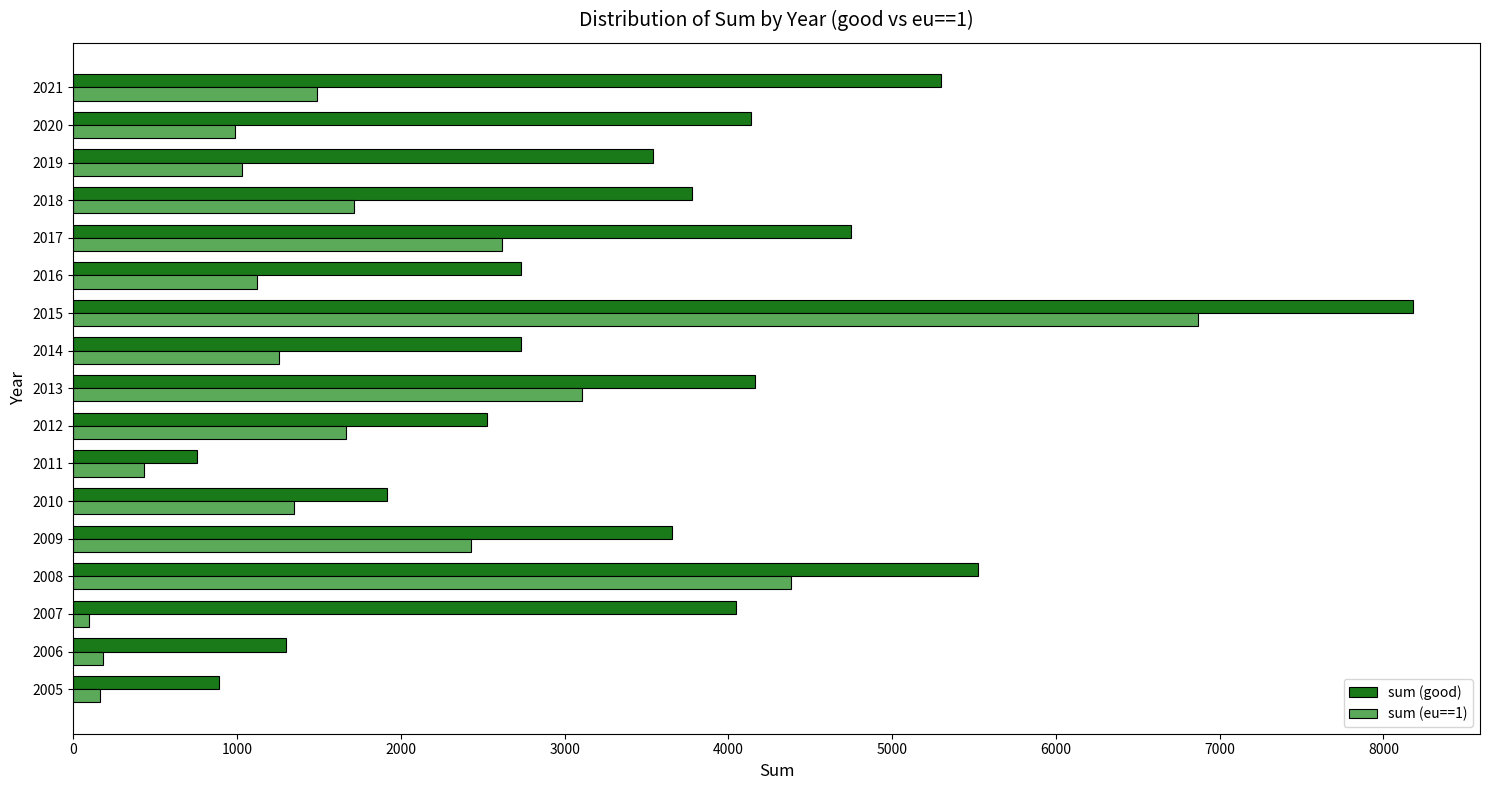

What is the minimum value for sum (eu==1)?

97.8